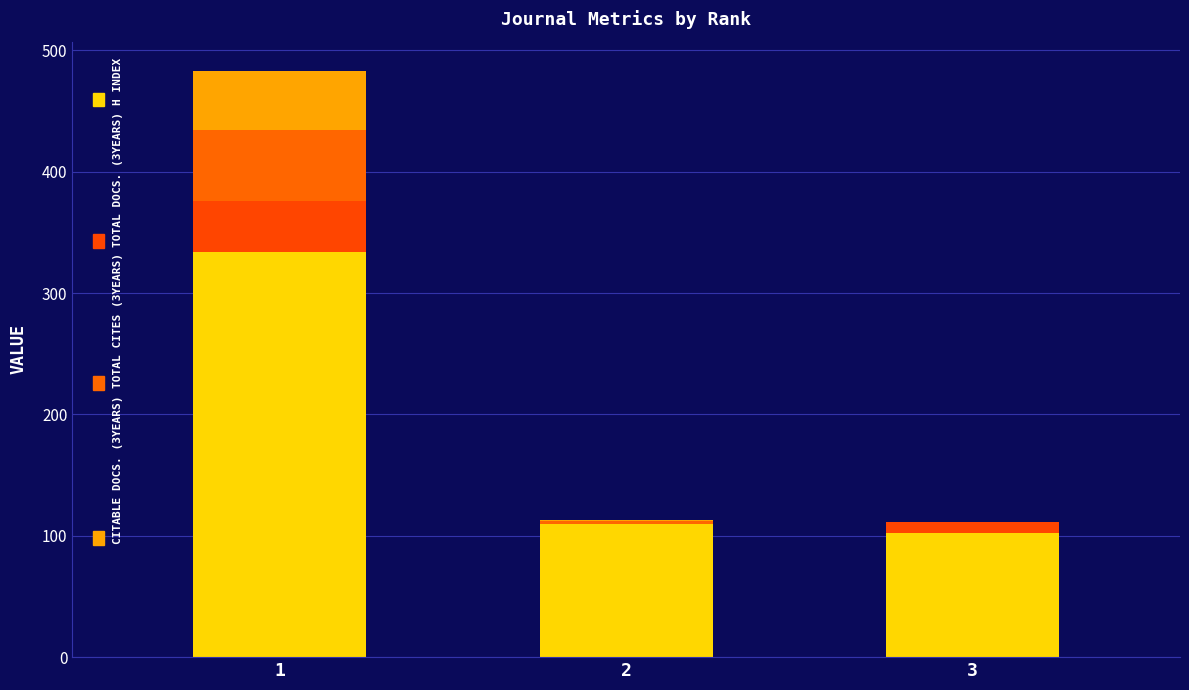

How many distinct data groups are displayed?

4